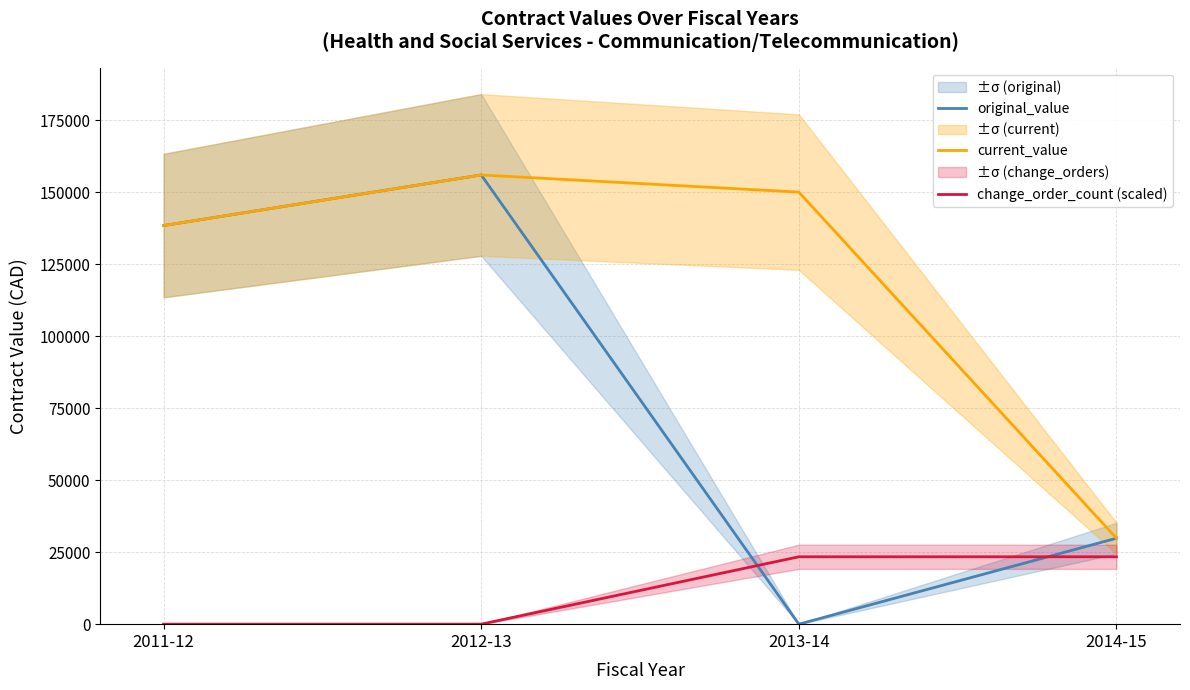

What position from the left is 2012-13?

2